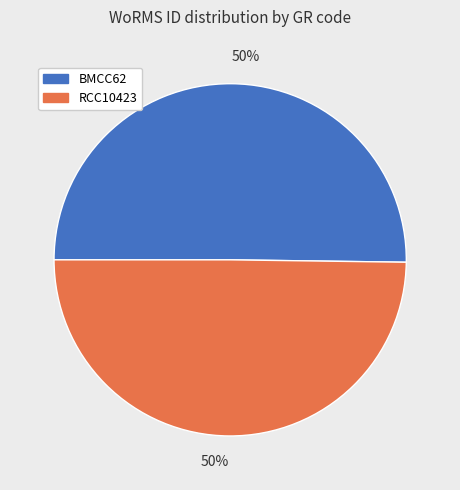

To the nearest percent, what is the average slice percentage?

50%